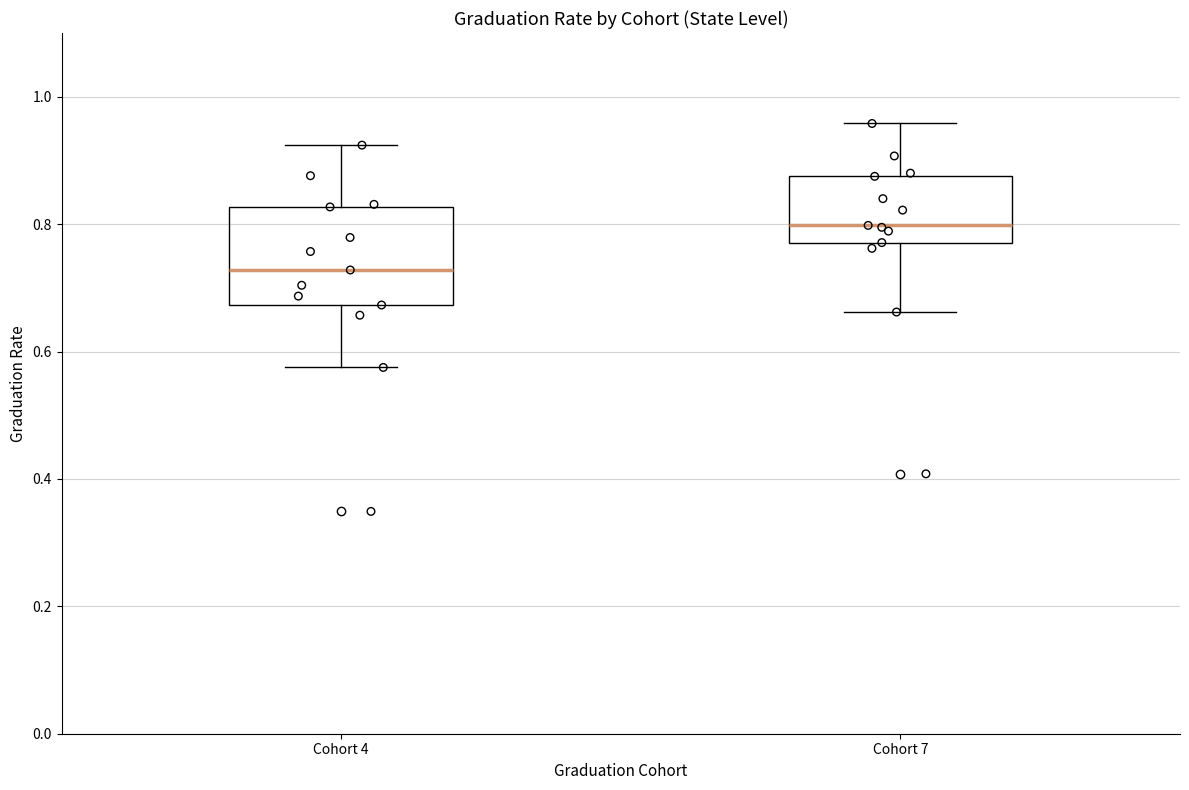

Where is the upper edge of the box for Cohort 4 on the y-axis? The values are not printed on the chart, so give them approximately, as read against the axis.

0.82